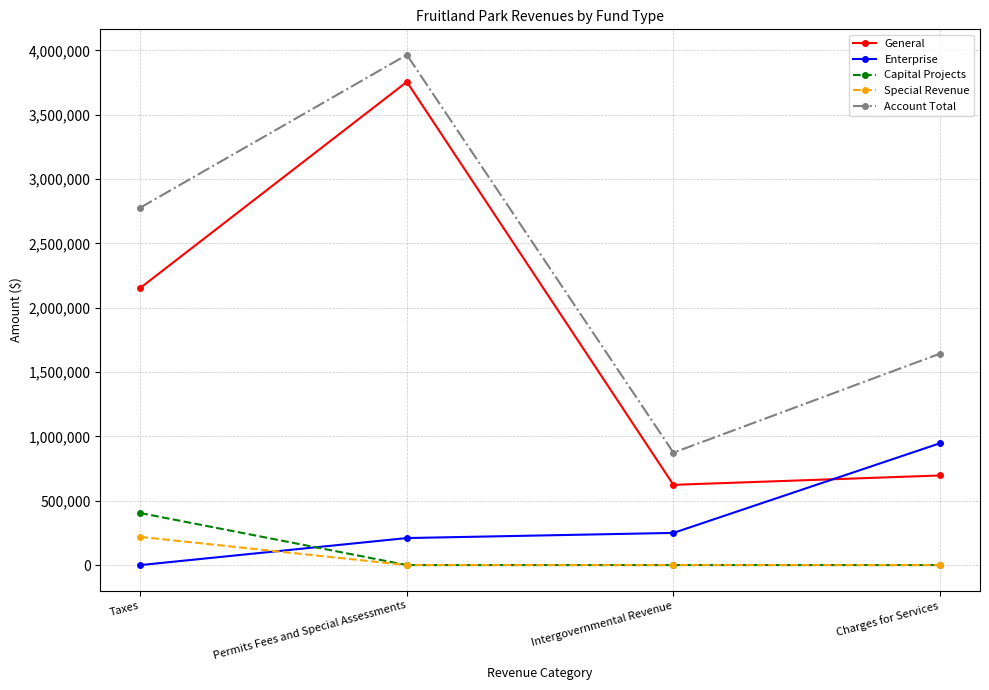

Reading left to right, transcribe all the data shown in this chart.

General: Taxes=2153476	Permits Fees and Special Assessments=3754668	Intergovernmental Revenue=623470	Charges for Services=696245
Enterprise: Taxes=0	Permits Fees and Special Assessments=209997	Intergovernmental Revenue=250000	Charges for Services=946649
Capital Projects: Taxes=404630	Permits Fees and Special Assessments=0	Intergovernmental Revenue=0	Charges for Services=0
Special Revenue: Taxes=219109	Permits Fees and Special Assessments=0	Intergovernmental Revenue=0	Charges for Services=0
Account Total: Taxes=2777215	Permits Fees and Special Assessments=3964665	Intergovernmental Revenue=873470	Charges for Services=1642894